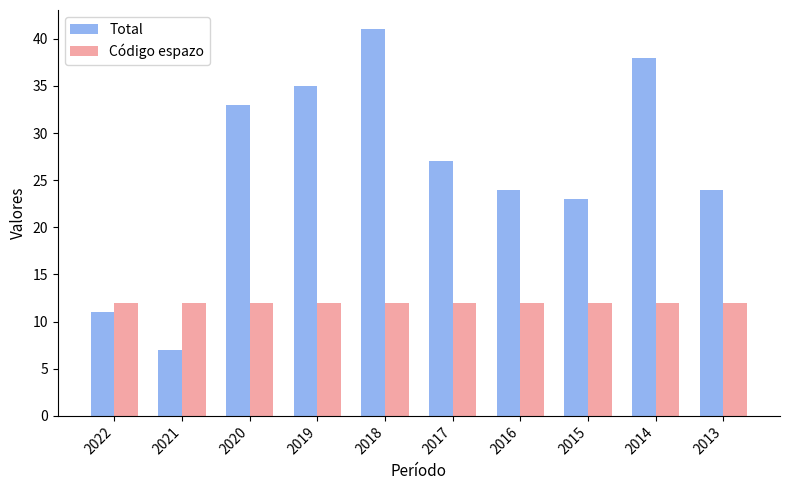

Is the value of Código espazo at 2013 greater than the value of Total at 2016?

No